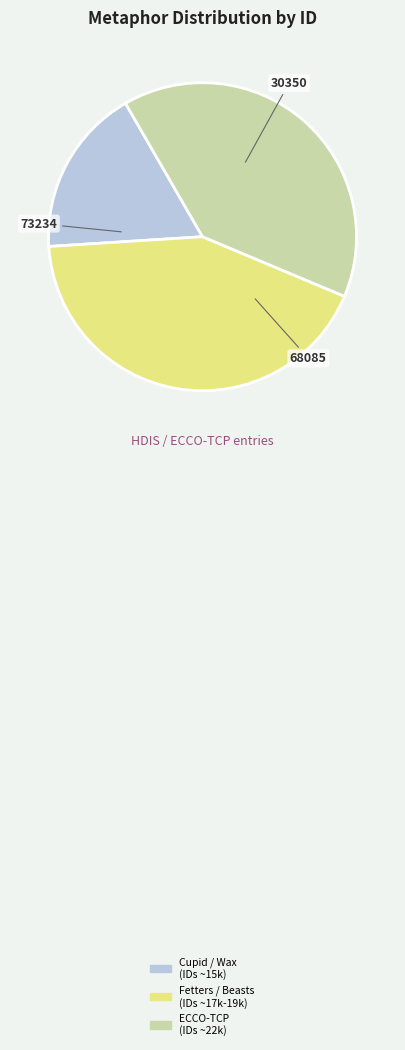

Do Fetters / Beasts (IDs ~17k-19k) and ECCO-TCP (IDs ~22k) together represent more than half of the pie?

Yes